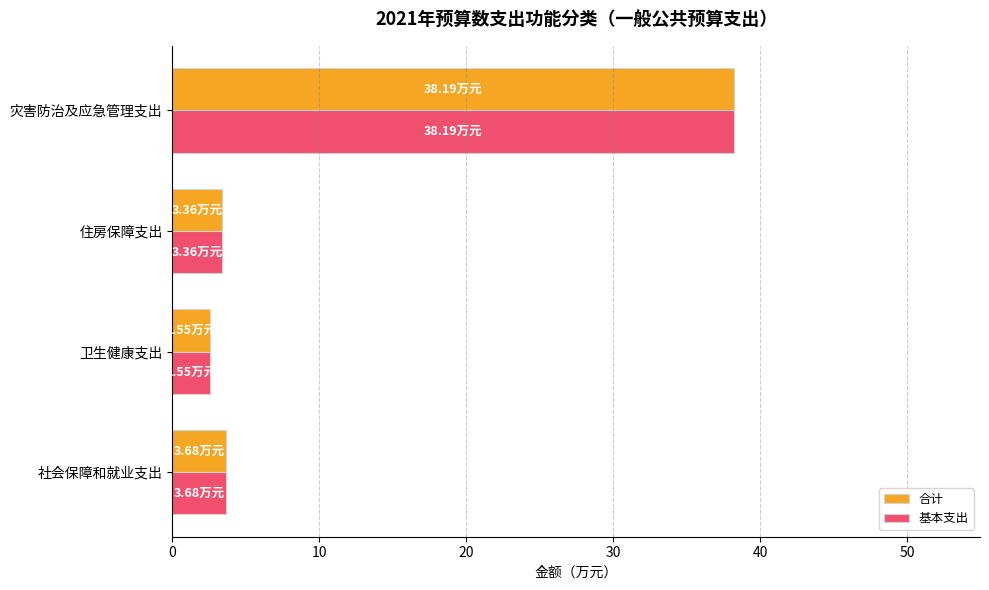

At which label does 合计 reach its peak?

灾害防治及应急管理支出